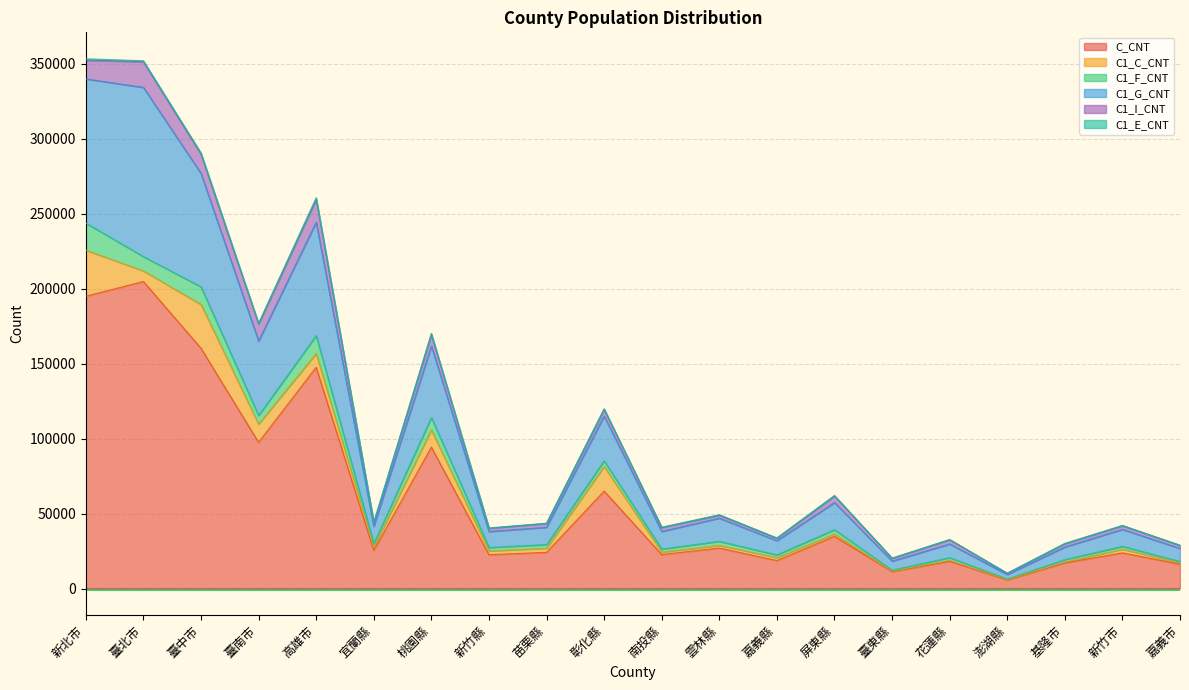

Rank the categories by C1_E_CNT value from highest to lowest.

高雄市, 新北市, 臺中市, 桃園縣, 臺北市, 臺南市, 彰化縣, 屏東縣, 雲林縣, 苗栗縣, 嘉義縣, 新竹縣, 新竹市, 南投縣, 基隆市, 宜蘭縣, 花蓮縣, 臺東縣, 嘉義市, 澎湖縣